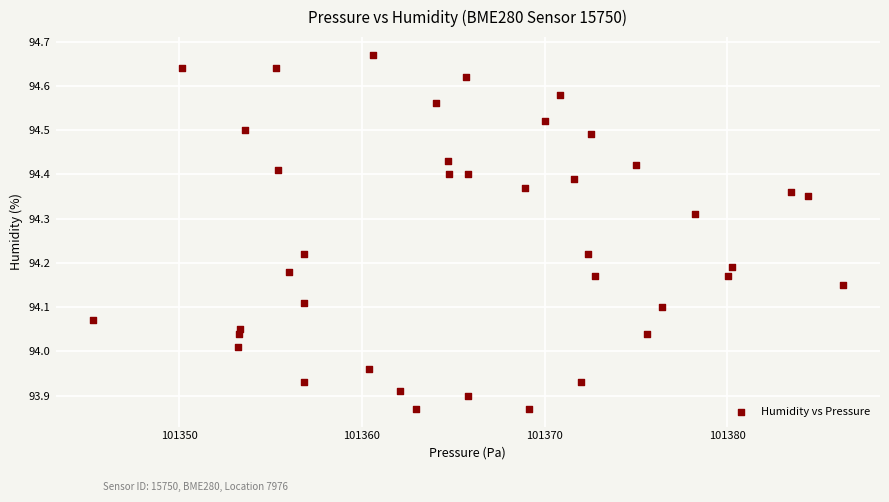

What is the range of Y values (max minus min)?

0.8